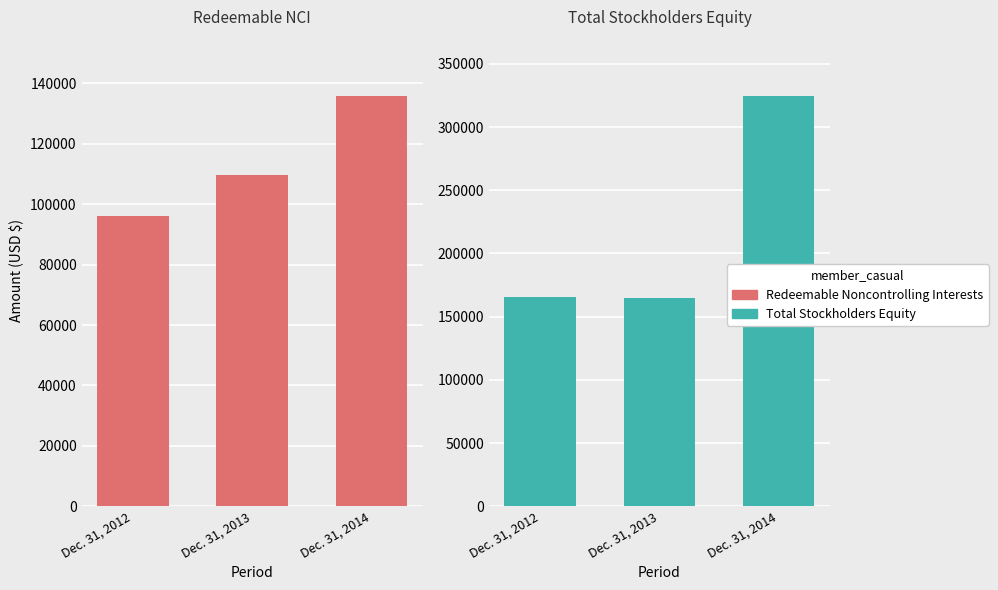

How many values in the Redeemable Noncontrolling Interests series exceed 109665?

1